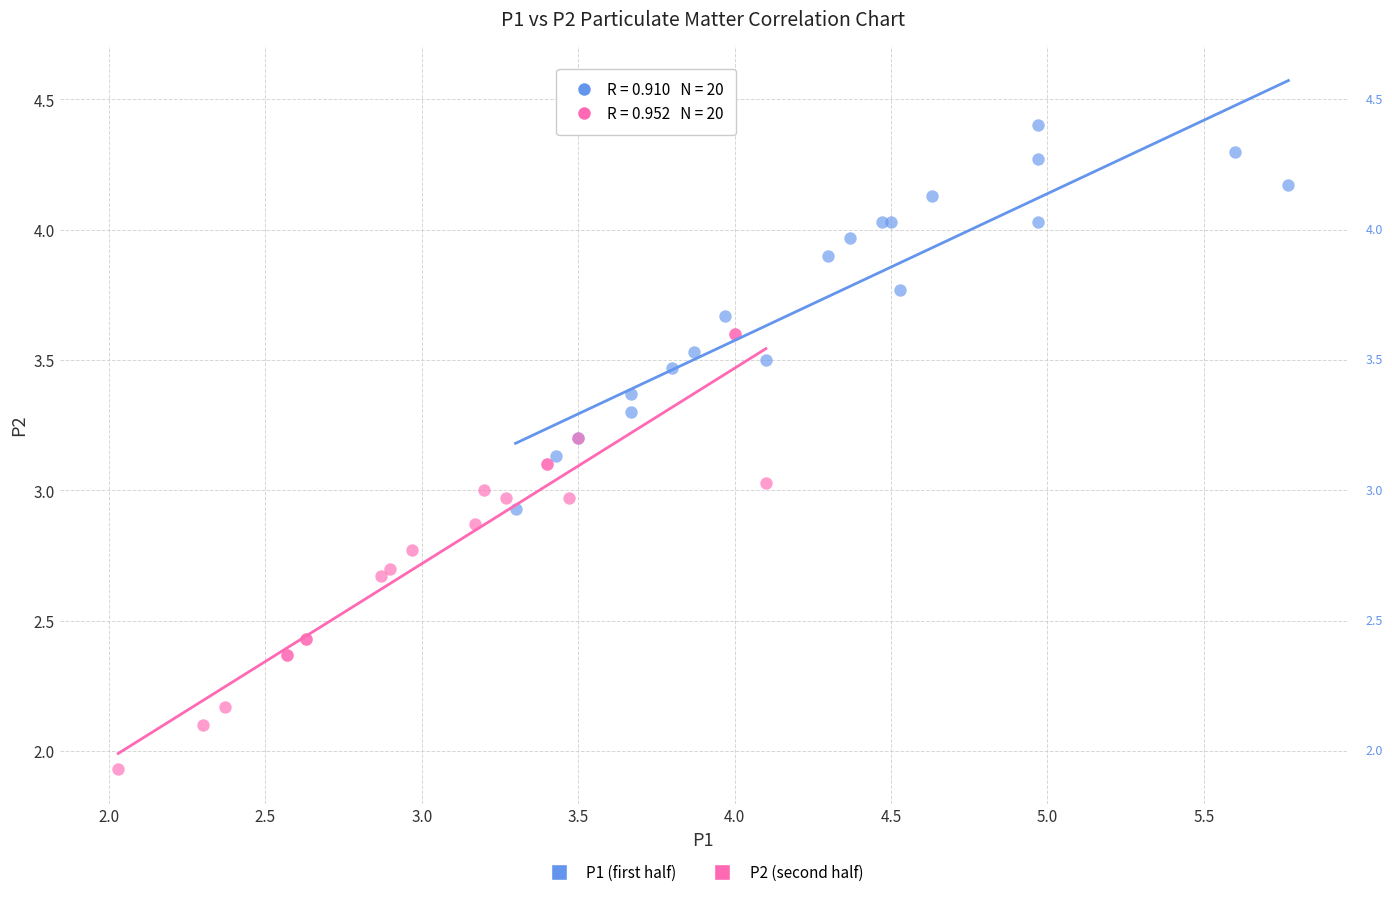

Which series contains the highest Y value?

P1 (first half)